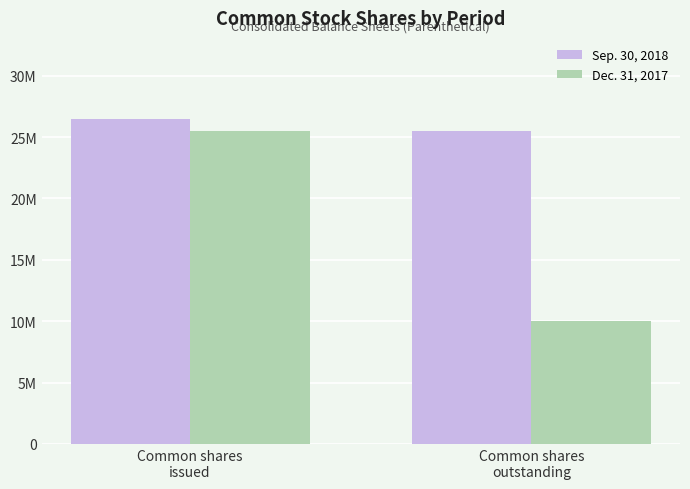

What are all the series names shown in the legend?

Sep. 30, 2018, Dec. 31, 2017